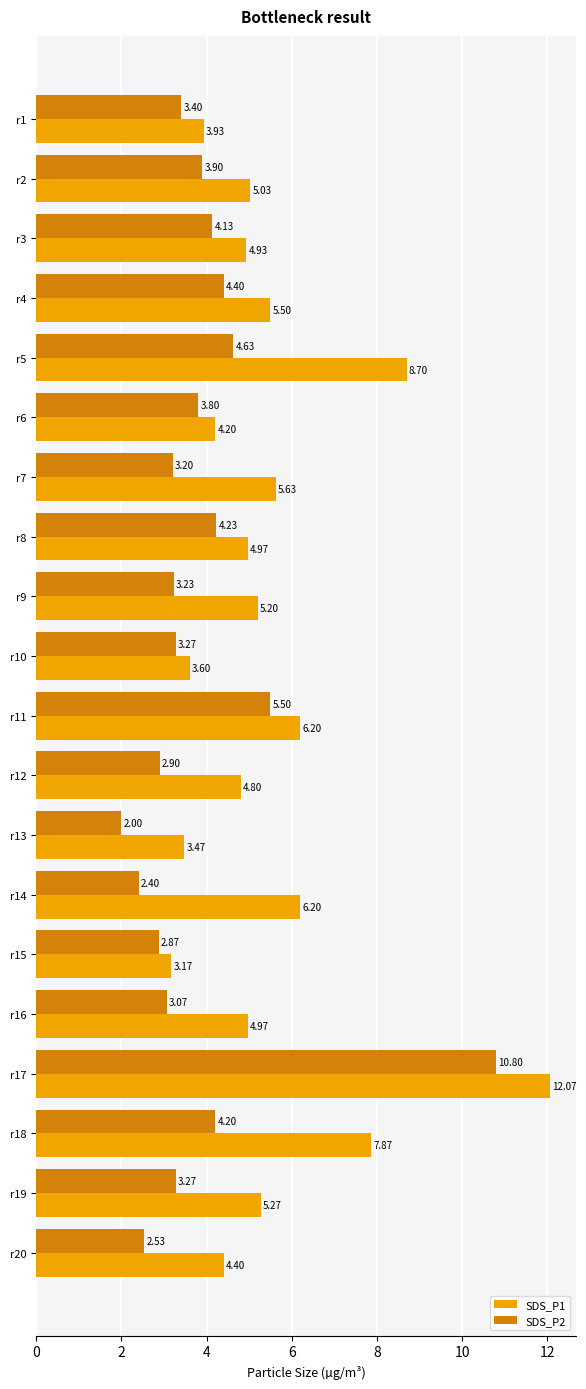

What is the difference between the SDS_P2 values at r13 and r9?

1.2